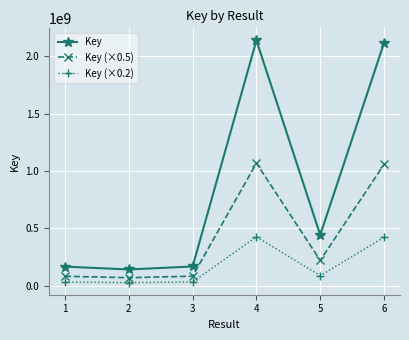

True or false: Key has a value of 2116883253.0 at 6.

True